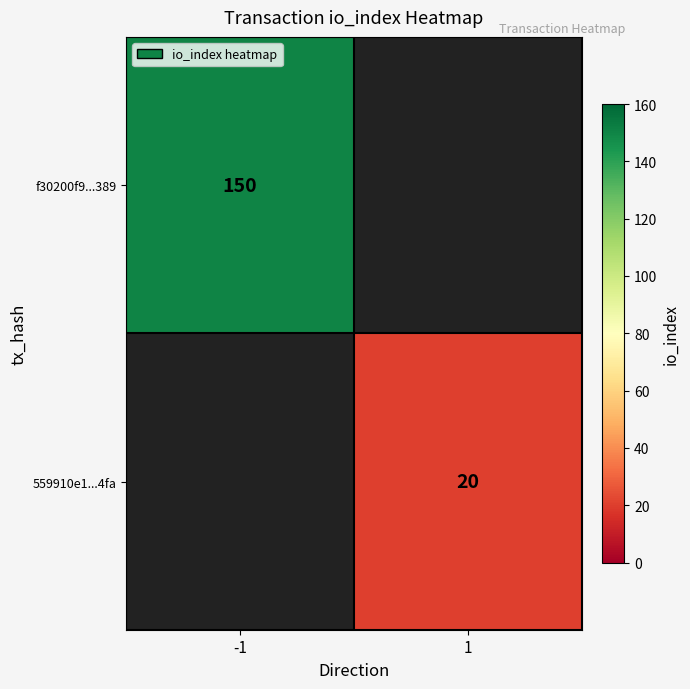

Between 1 and -1, which is larger?

-1